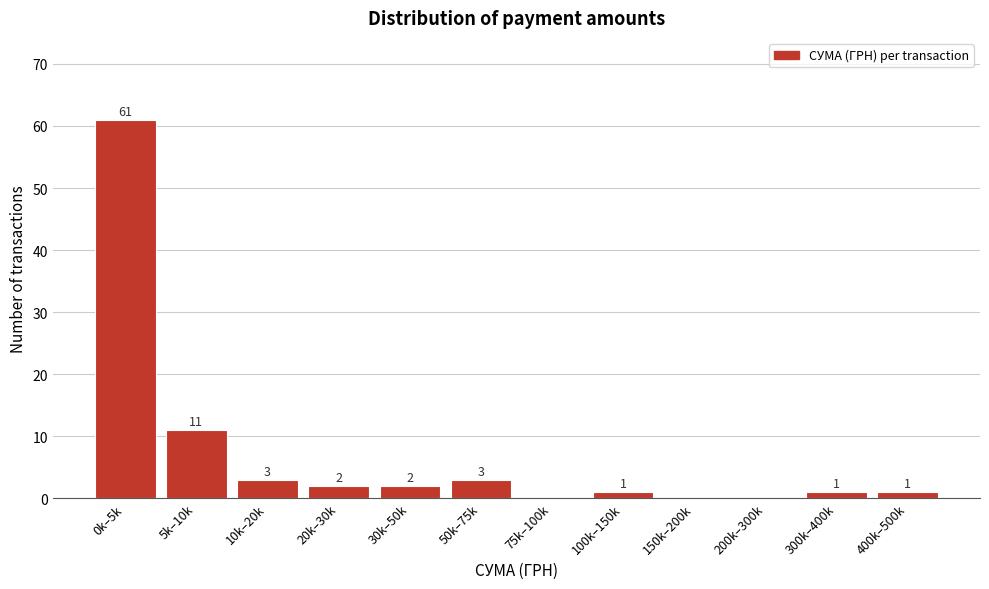

Reading left to right, transcribe all the data shown in this chart.

0k–5k=61	5k–10k=11	10k–20k=3	20k–30k=2	30k–50k=2	50k–75k=3	75k–100k=0	100k–150k=1	150k–200k=0	200k–300k=0	300k–400k=1	400k–500k=1